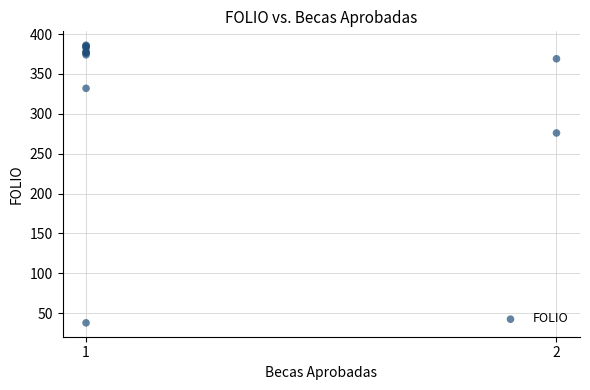

What Y value in the scatter plot is closest to 212?

276